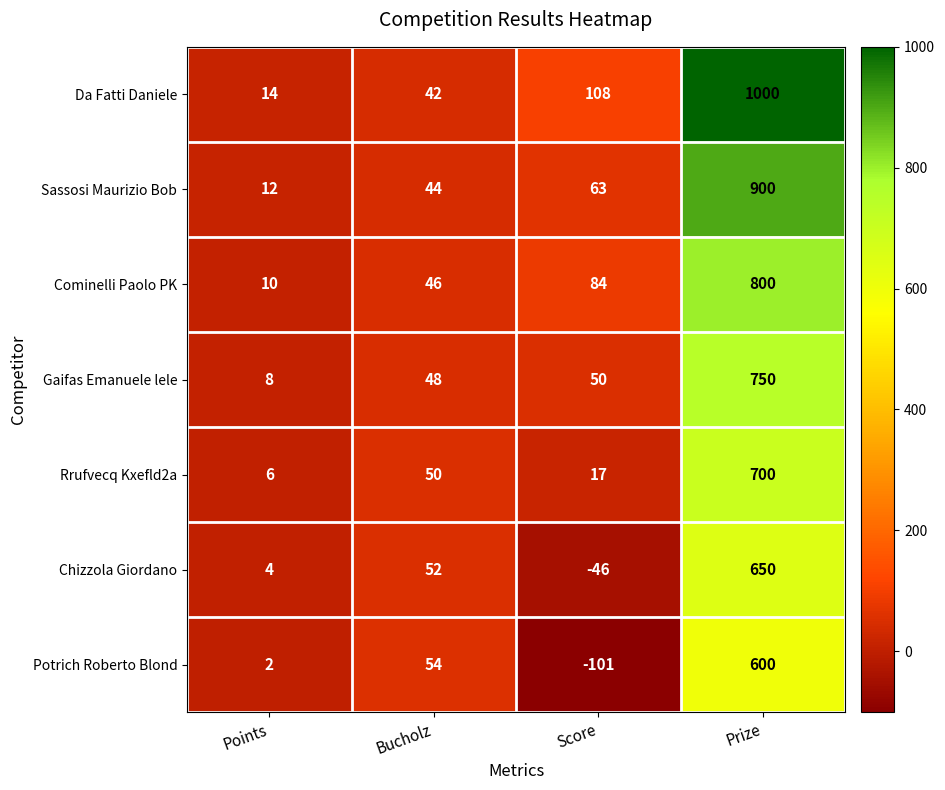

True or false: Sassosi Maurizio Bob has a value of 67 at Bucholz.

False